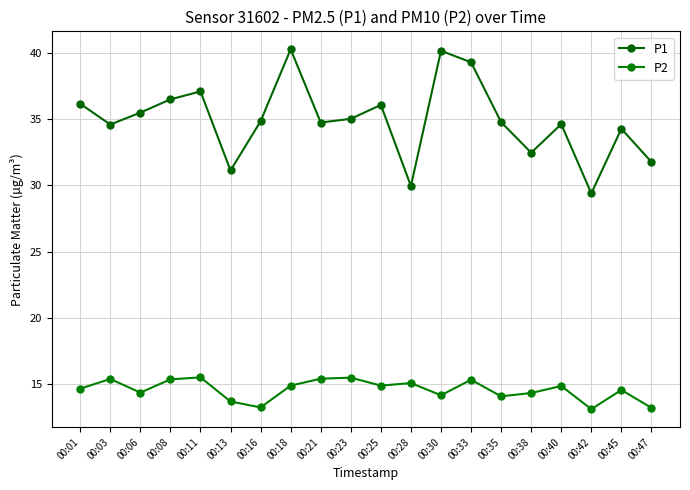

Reading right to left, what are all the values shown in this chart?

P1: 00:47=31.8	00:45=34.3	00:42=29.4	00:40=34.6	00:38=32.5	00:35=34.8	00:33=39.3	00:30=40.2	00:28=29.9	00:25=36.1	00:23=35.0	00:21=34.8	00:18=40.3	00:16=34.9	00:13=31.1	00:11=37.1	00:08=36.5	00:06=35.5	00:03=34.6	00:01=36.2
P2: 00:47=13.2	00:45=14.6	00:42=13.1	00:40=14.8	00:38=14.3	00:35=14.1	00:33=15.3	00:30=14.2	00:28=15.1	00:25=14.9	00:23=15.5	00:21=15.4	00:18=14.9	00:16=13.2	00:13=13.7	00:11=15.5	00:08=15.3	00:06=14.3	00:03=15.4	00:01=14.7